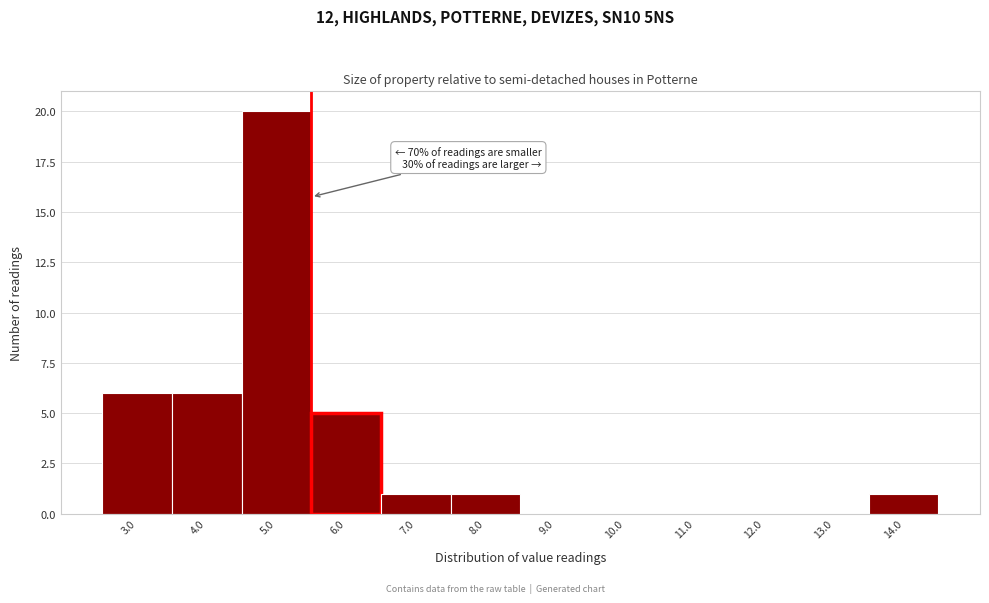

Reading left to right, transcribe all the data shown in this chart.

3.0=6	4.0=6	5.0=20	6.0=5	7.0=1	8.0=1	9.0=0	10.0=0	11.0=0	12.0=0	13.0=0	14.0=1